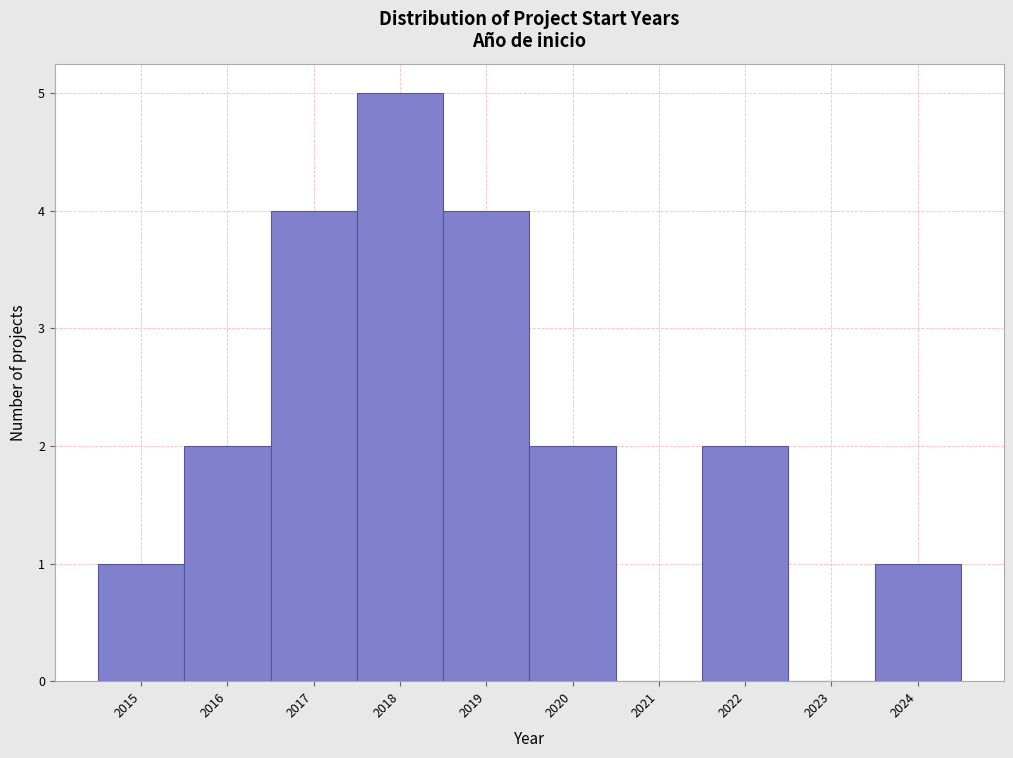

What is the height of the bar covering 2018.5 to 2019.5 on the x-axis? The values are not printed on the chart, so give them approximately, as read against the axis.

4